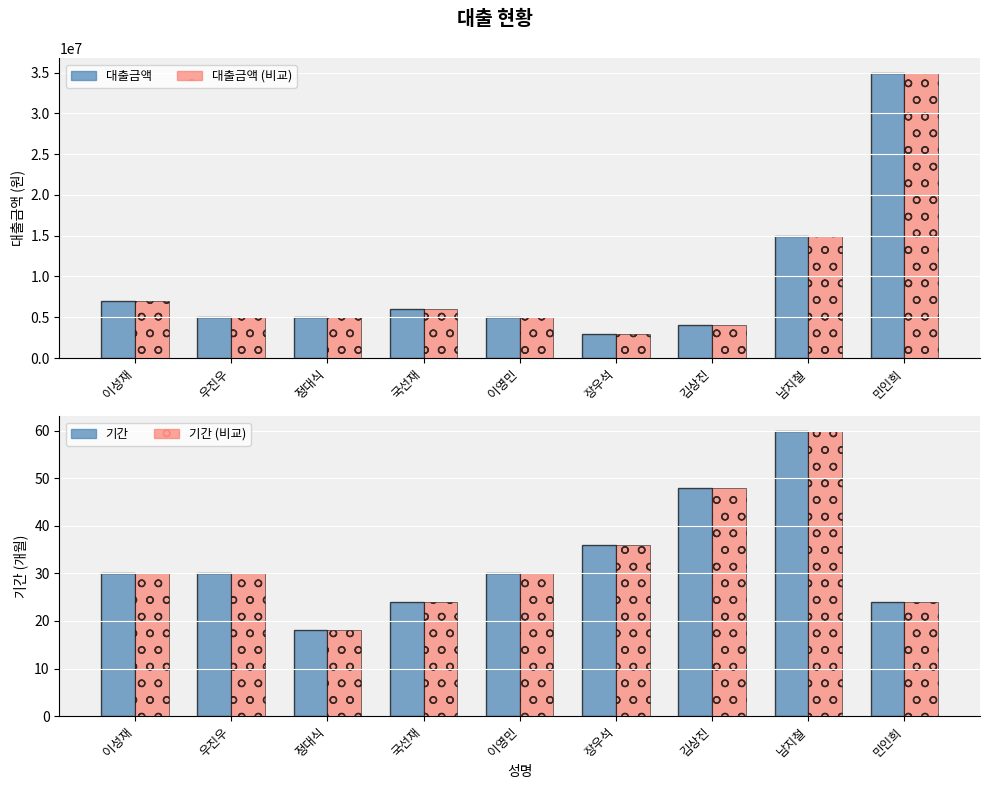

What are all the series names shown in the legend?

대출금액, 대출금액 (비교), 기간, 기간 (비교)